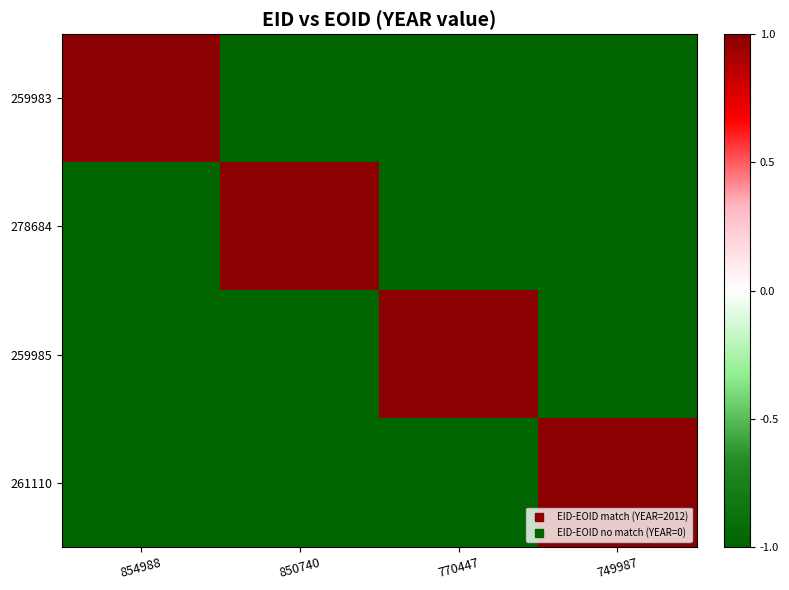

At 854988, list the series in order from smallest to largest.

278684, 259985, 261110, 259983